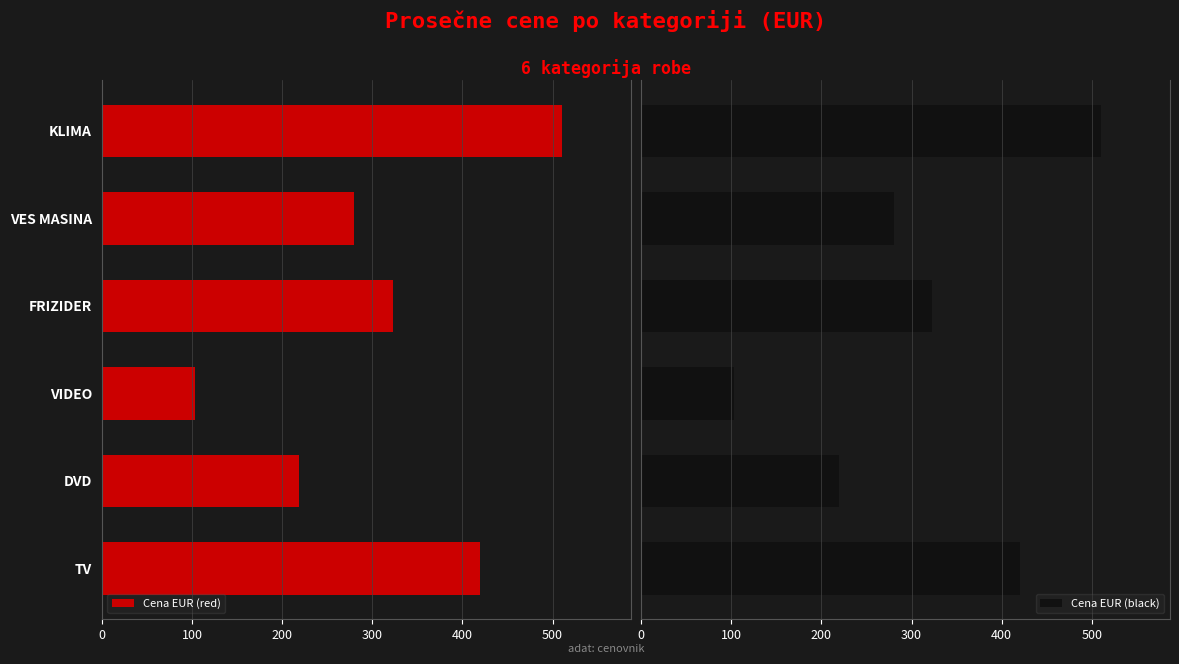

What is the minimum value for Cena EUR (black)?

103